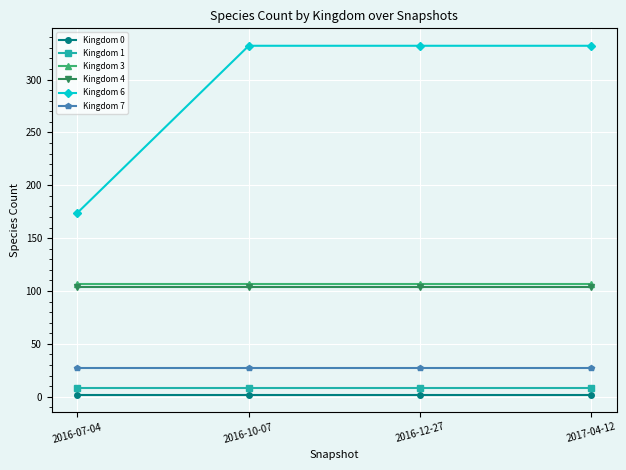

What is the label of the 2nd point from the right?

2016-12-27